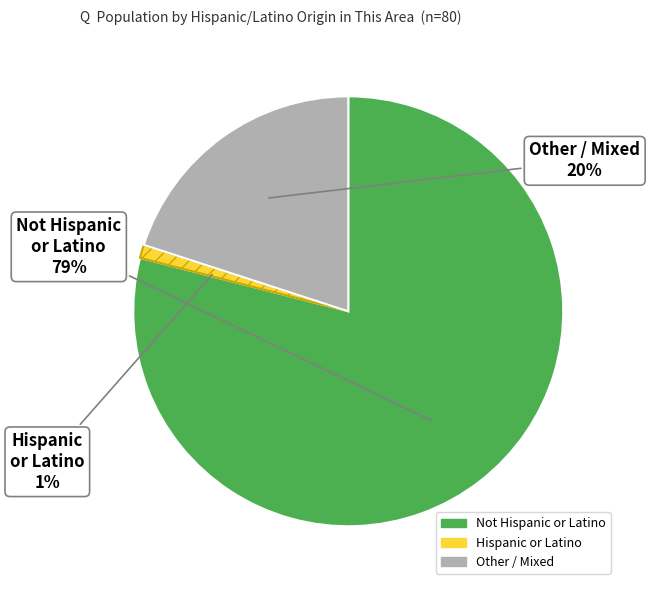

Count the number of slices in the pie.

3